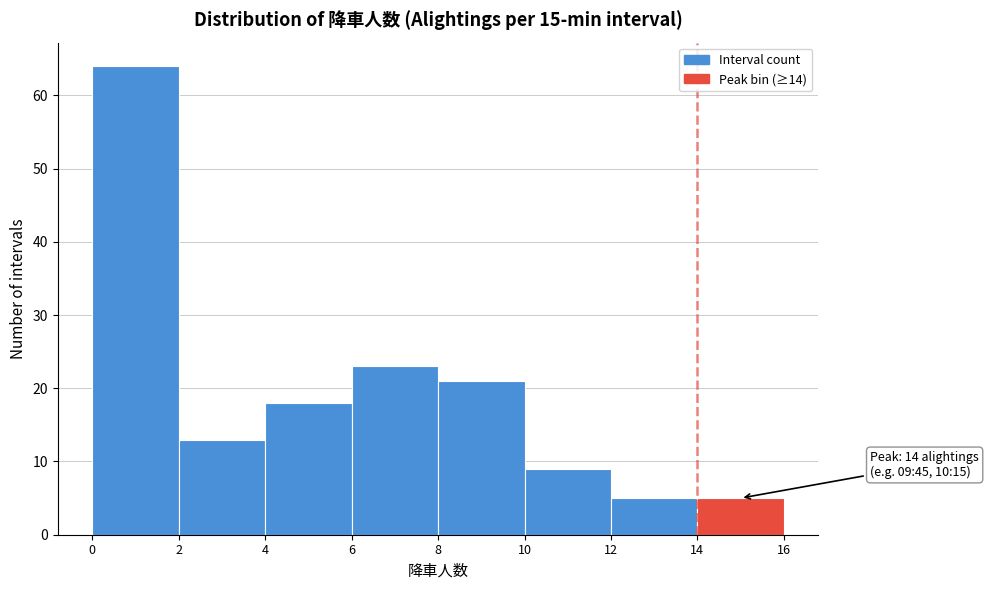

Over which range of the x-axis is the bar tallest?

0 to 2